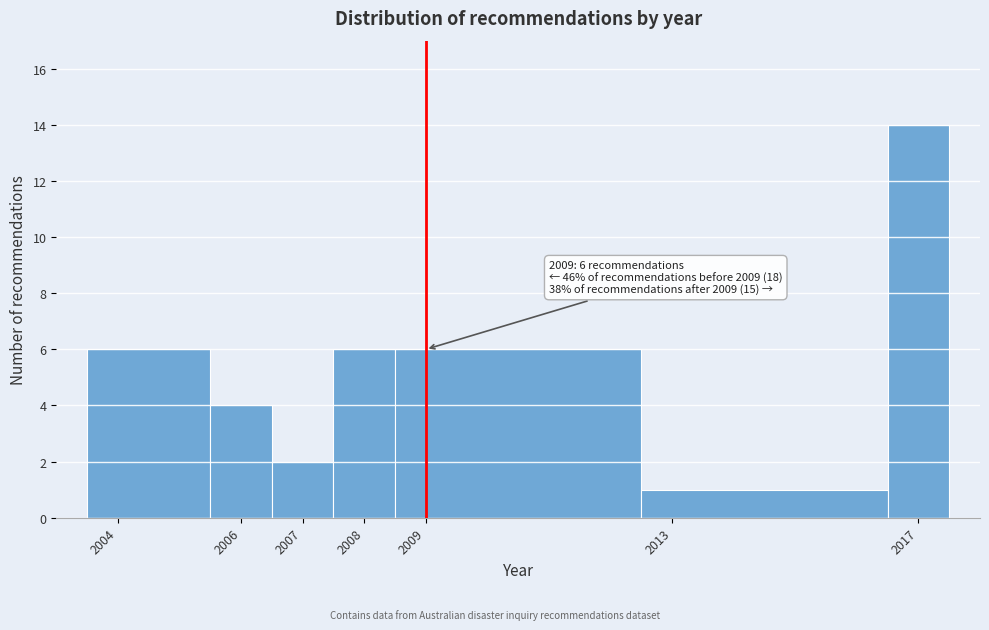

Over which range of the x-axis is the bar tallest?

2016.5 to 2017.5